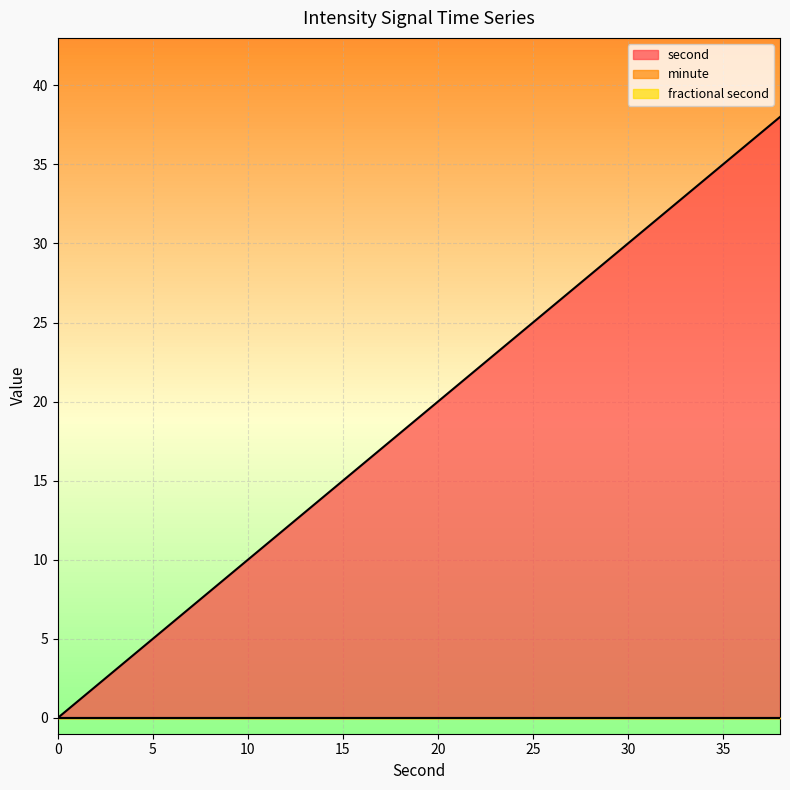

True or false: second and fractional second intersect in this chart.

False